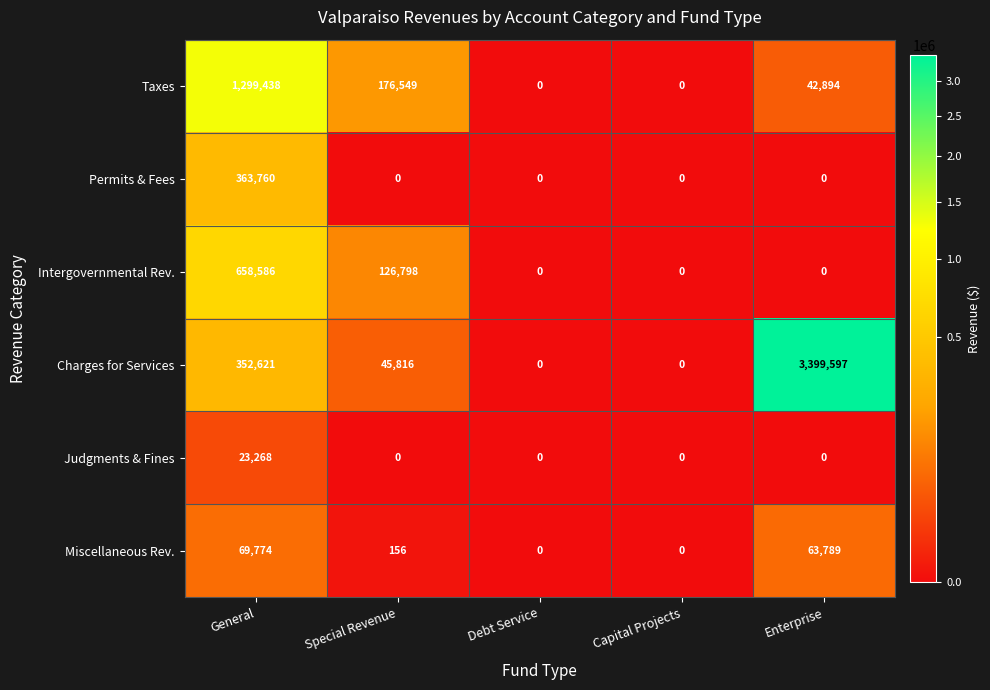

What is the total value across all series at Enterprise?

3506280